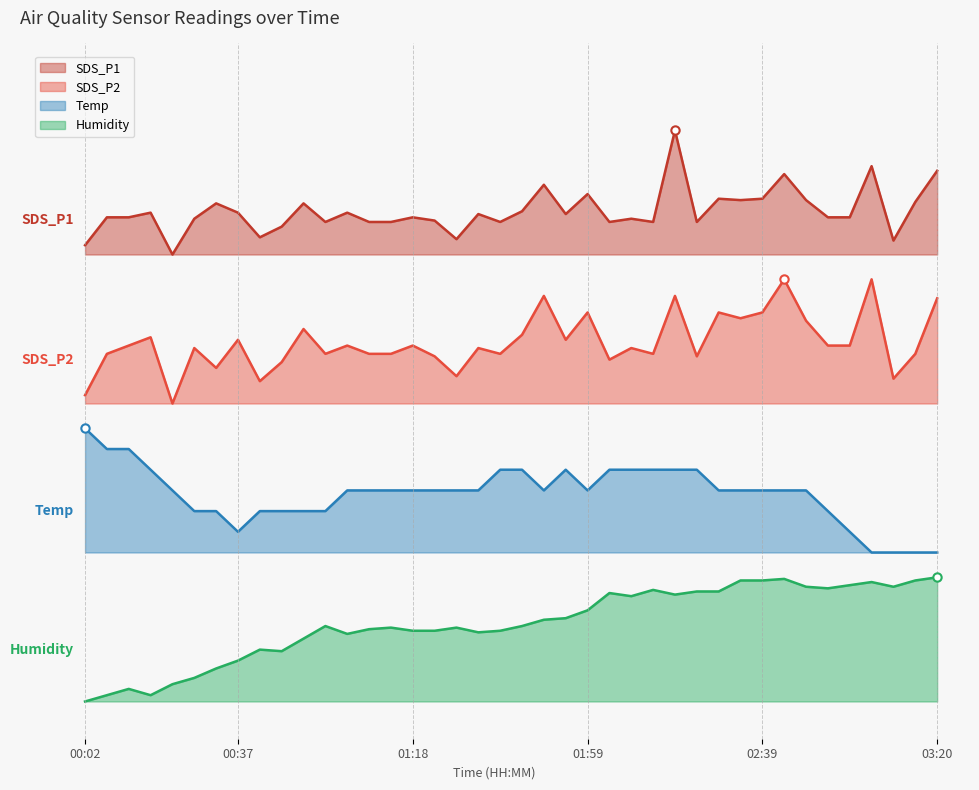

How many interior local valleys does the Humidity series have?

8